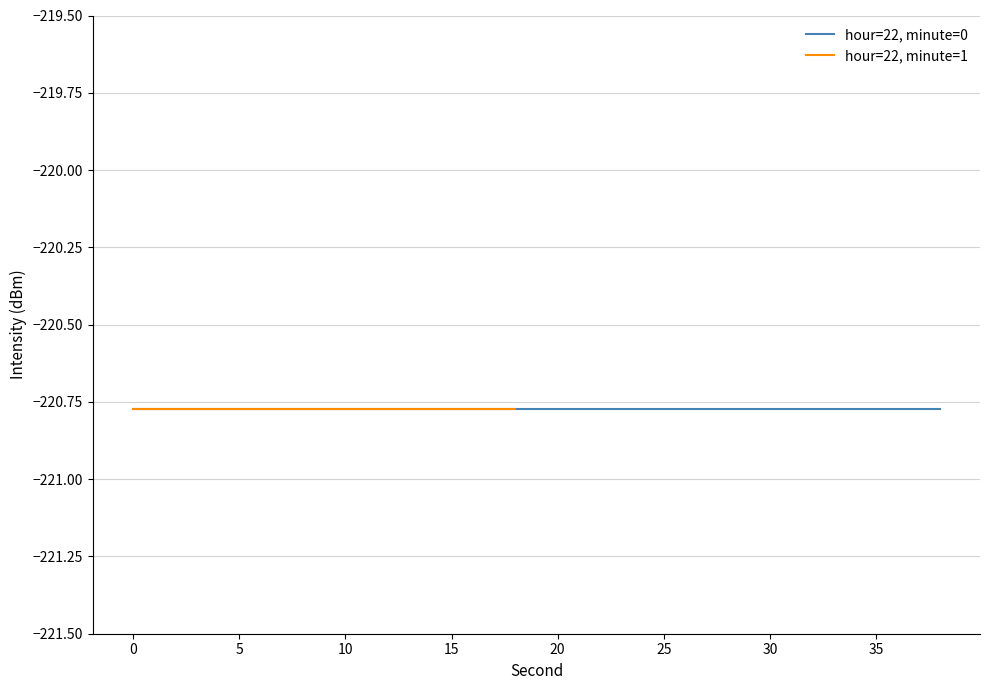

Reading left to right, transcribe all the data shown in this chart.

intensity(dBm): -220.8	-220.8	-220.8	-220.8	-220.8	-220.8	-220.8	-220.8	-220.8	-220.8	-220.8	-220.8	-220.8	-220.8	-220.8	-220.8	-220.8	-220.8	-220.8	-220.8
second: 0.0	2.0	4.0	6.0	8.0	10.0	12.0	14.0	16.0	18.0	20.0	22.0	24.0	26.0	28.0	30.0	32.0	34.0	36.0	38.0